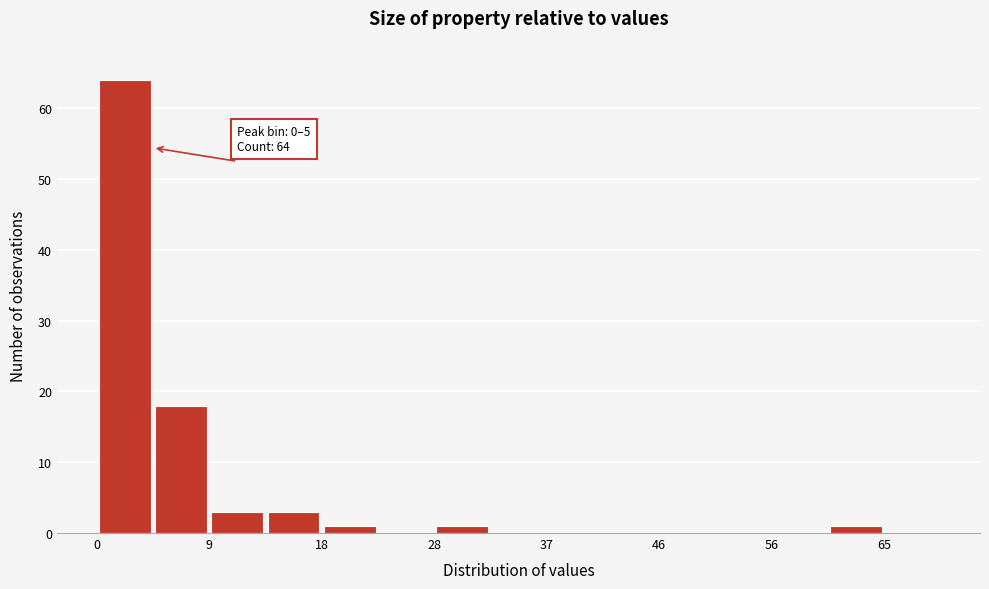

Over which range of the x-axis is the bar tallest?

0 to 5